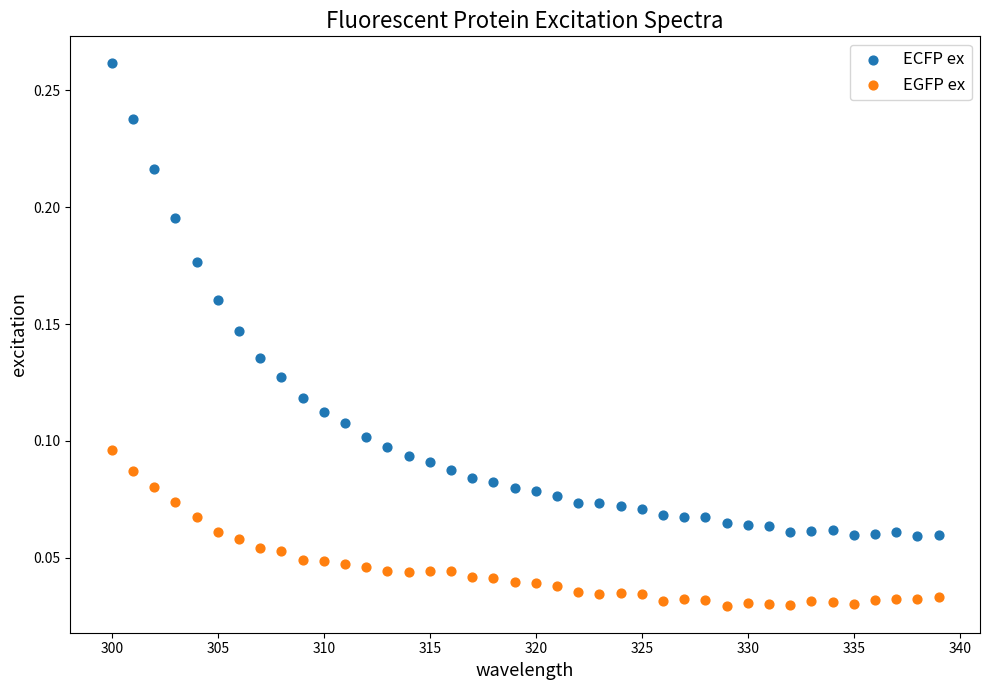

Which series has the largest Y range (max minus min)?

ECFP ex